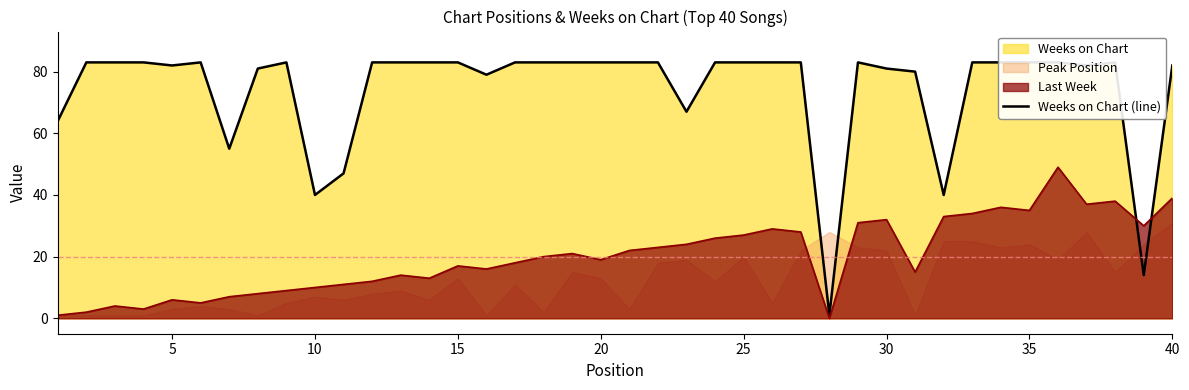

What is the difference between the second highest and second lowest values?

69